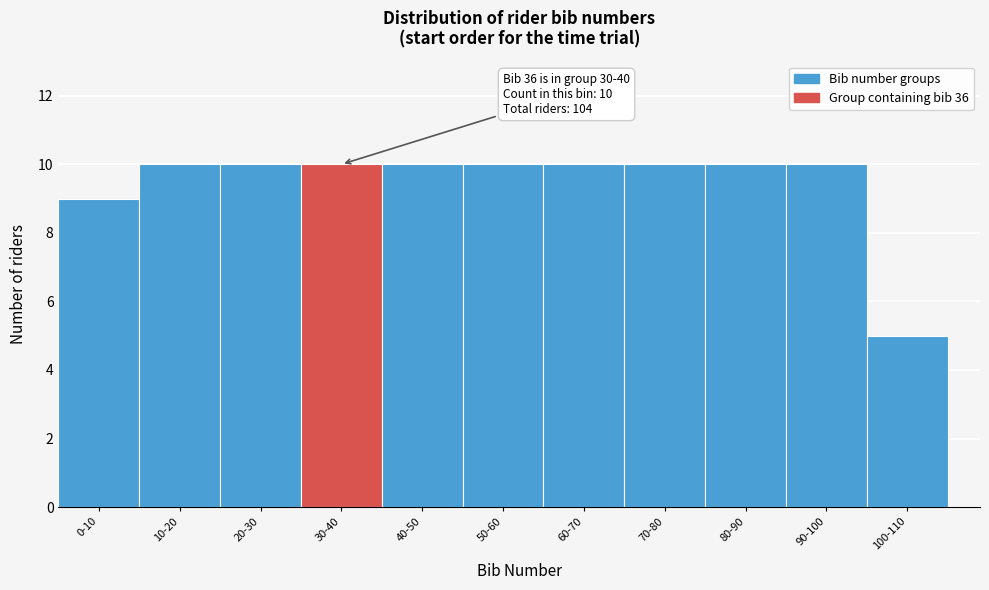

Reading left to right, list all the values displayed in this chart.

9	10	10	10	10	10	10	10	10	10	5